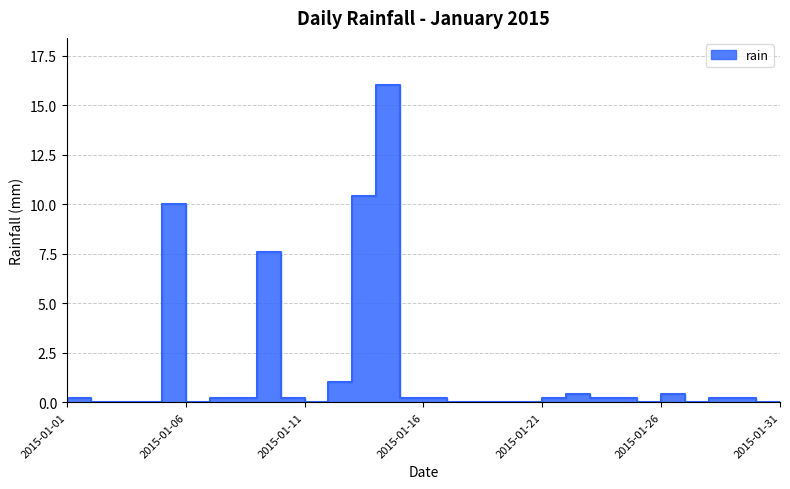

List the labels in order of value, smallest first.

2015-01-02, 2015-01-03, 2015-01-04, 2015-01-06, 2015-01-11, 2015-01-17, 2015-01-18, 2015-01-19, 2015-01-20, 2015-01-25, 2015-01-27, 2015-01-30, 2015-01-31, 2015-01-01, 2015-01-07, 2015-01-08, 2015-01-10, 2015-01-15, 2015-01-16, 2015-01-21, 2015-01-23, 2015-01-24, 2015-01-28, 2015-01-29, 2015-01-22, 2015-01-26, 2015-01-12, 2015-01-09, 2015-01-05, 2015-01-13, 2015-01-14